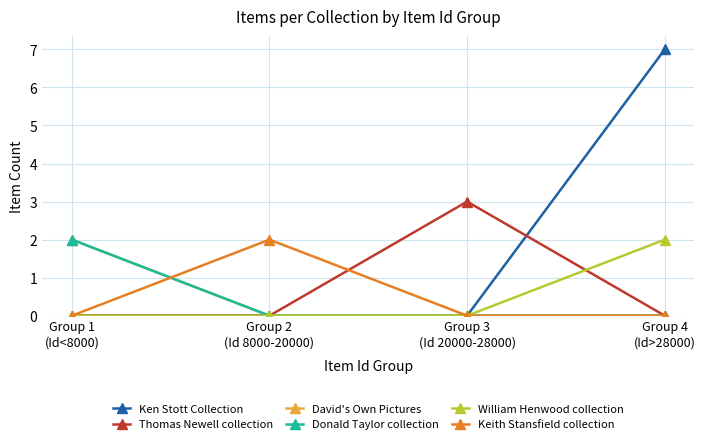

Is this an area chart (filled region under the line)?

No